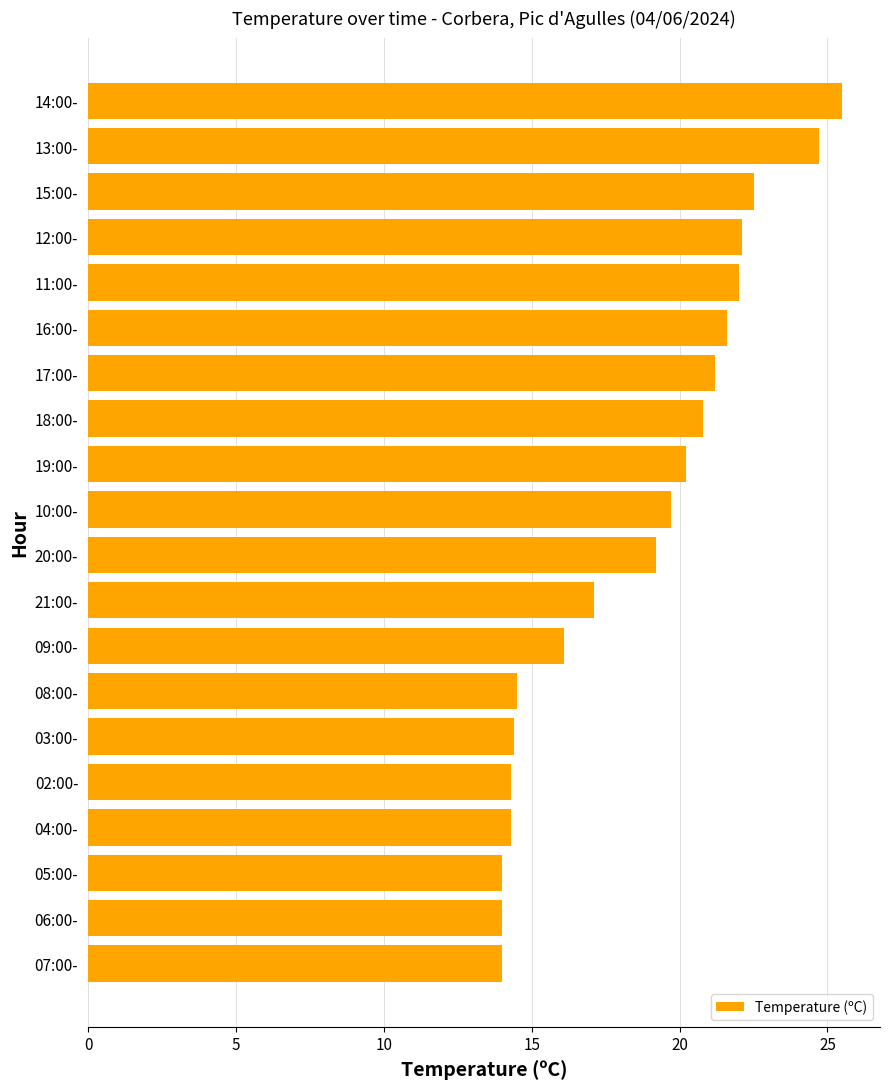

What is the difference between the values at 06:00- and 16:00-?

7.6